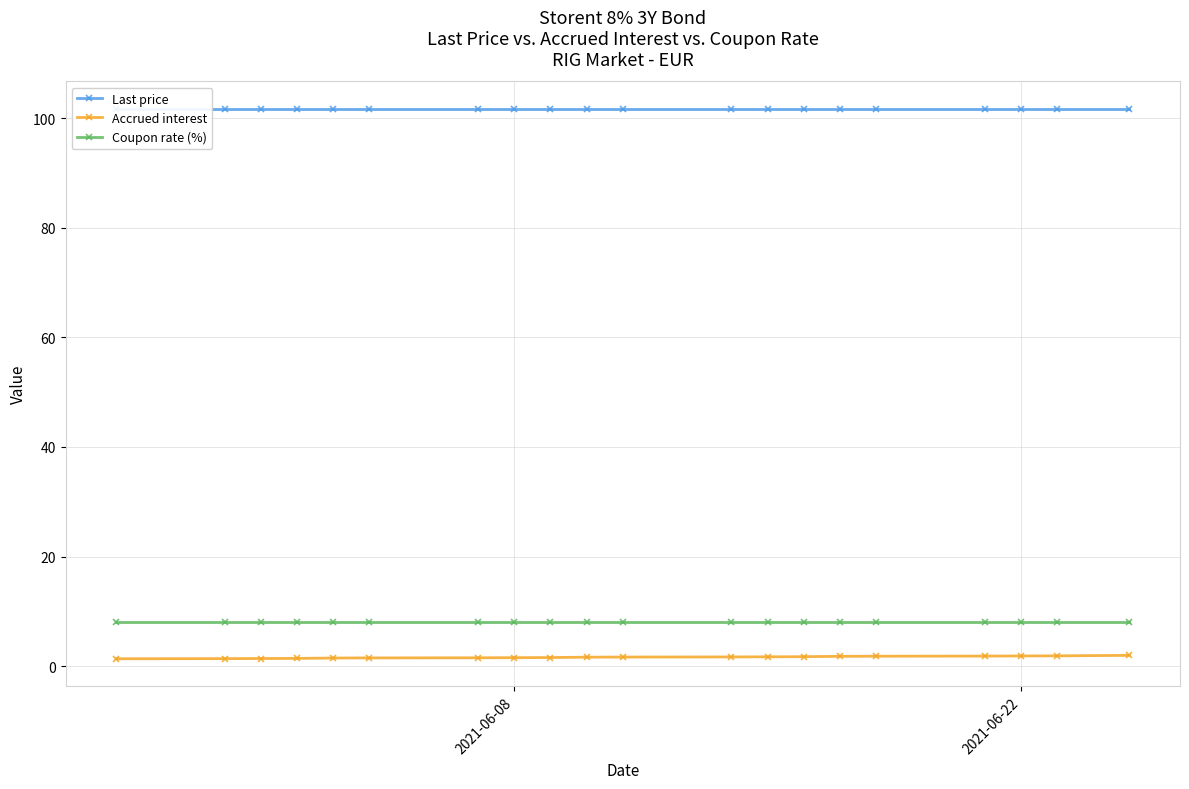

The Accrued interest series shows 1.9 at 2021-06-22. True or false?

True